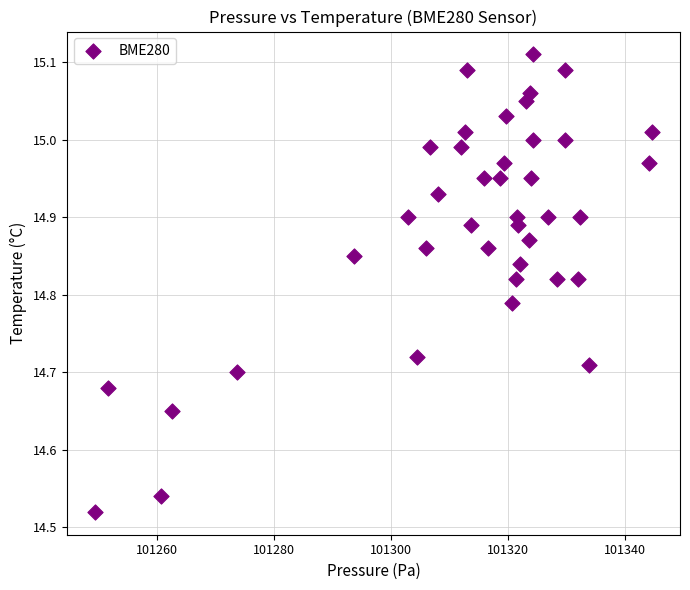

What is the range of X values (max minus min)?

95.2